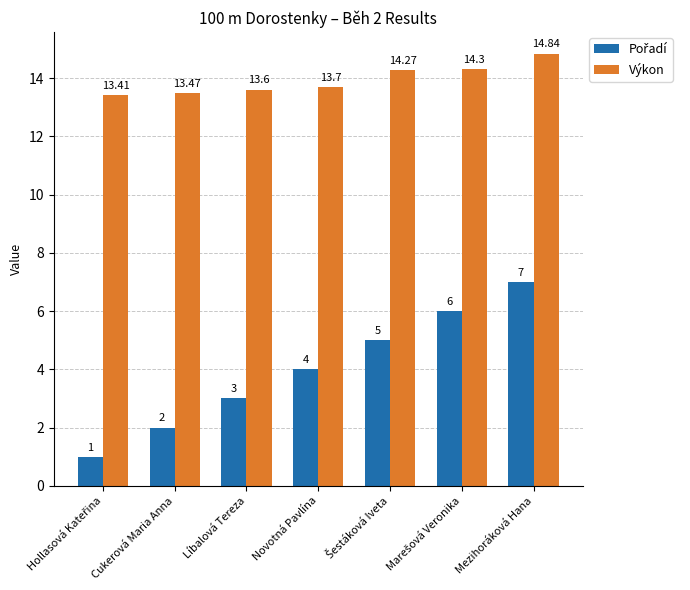

What is the highest value of the Výkon series?

14.8